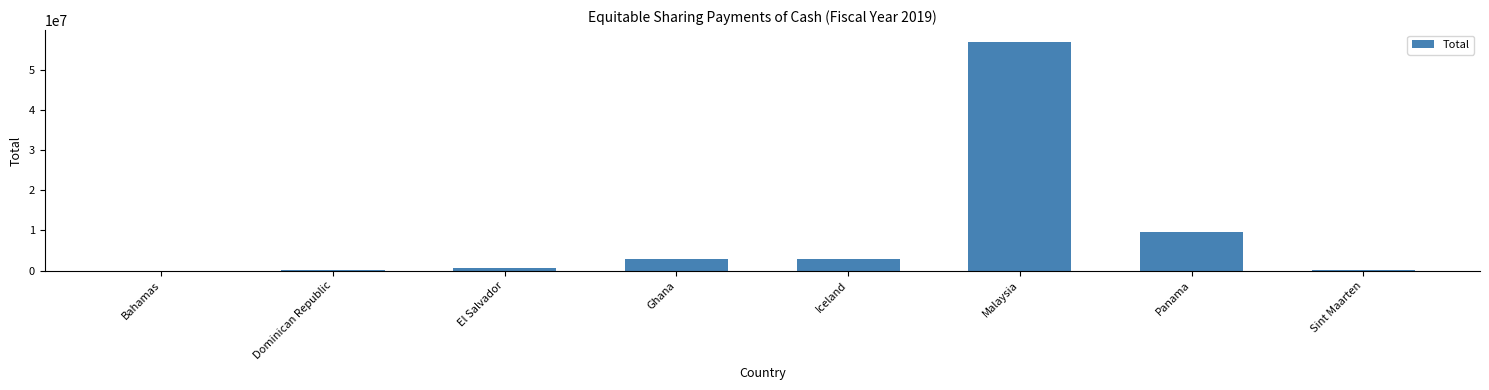

How many series are shown in this chart?

1